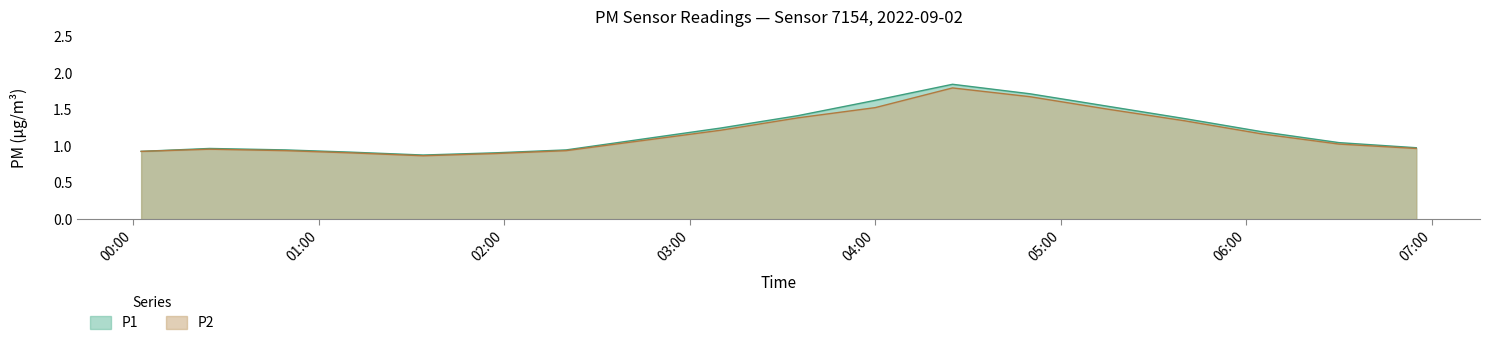

Is it true that P1 equals 1.8 at 15:00?

False